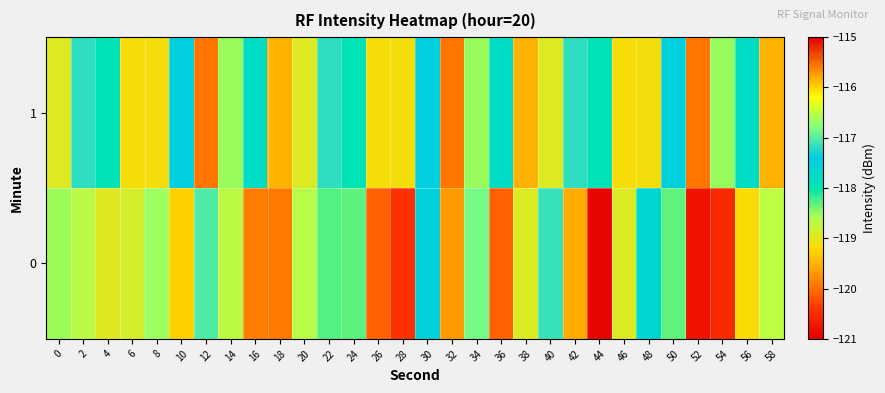

How many data points does each series have?

30